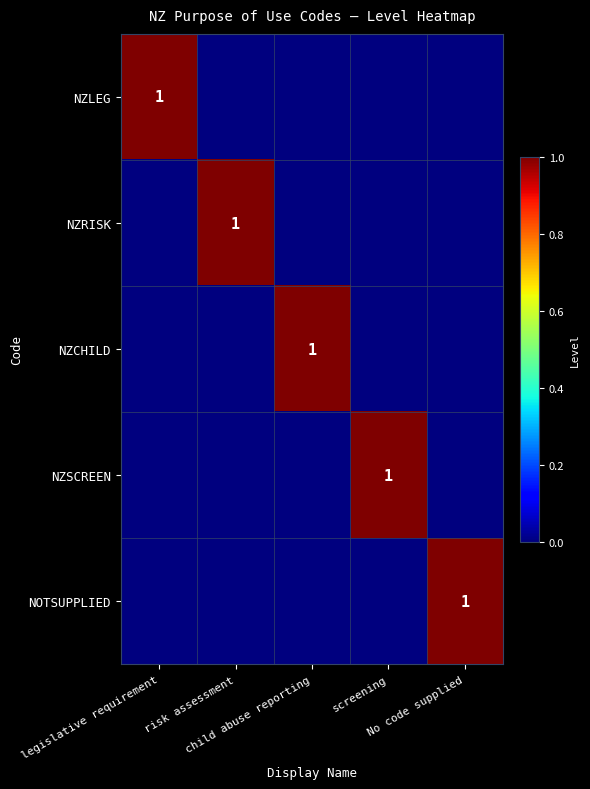

What is the spread (max minus min) of values at risk assessment?

1